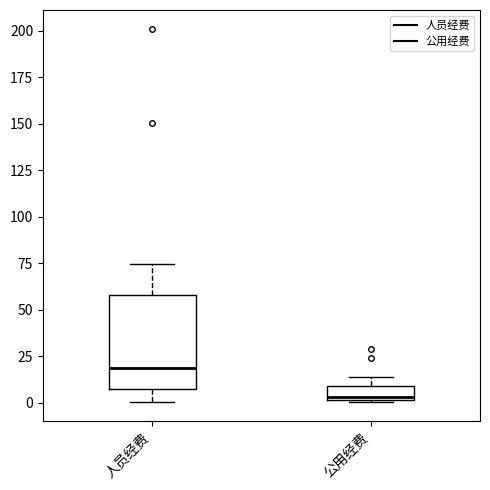

Where does the median line of the box for 公用经费 sit on the y-axis? The values are not printed on the chart, so give them approximately, as read against the axis.

5